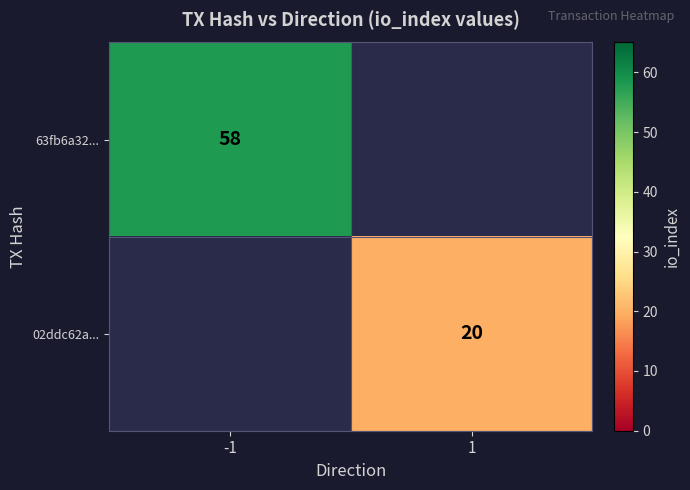

The 02ddc62a... series shows 30 at 1. True or false?

False